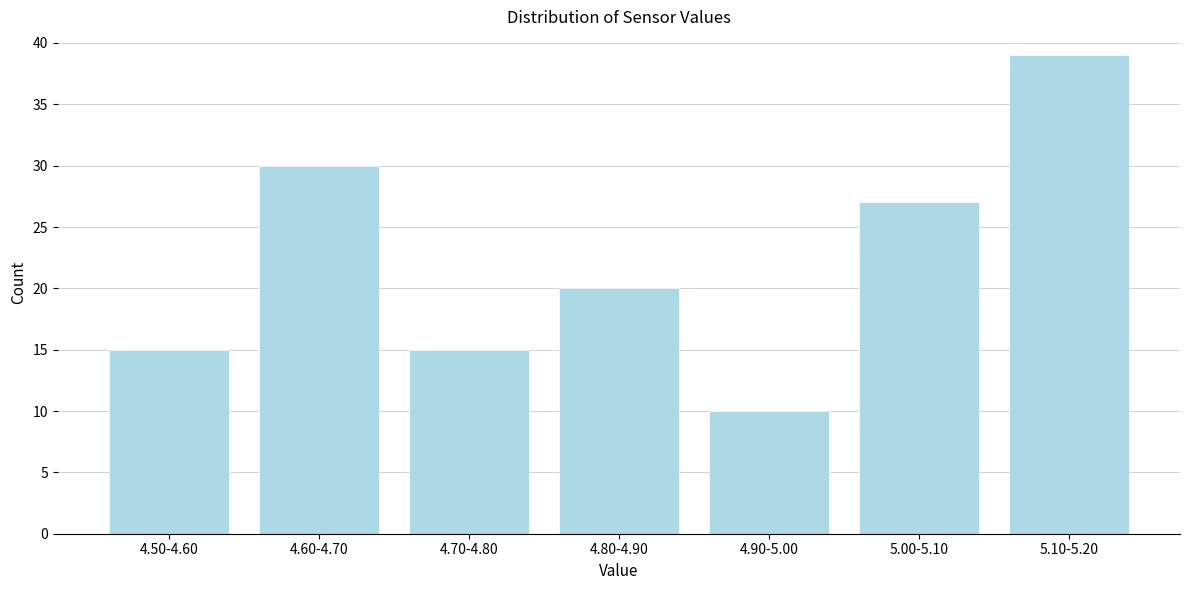

Reading right to left, what are all the values shown in this chart?

39	27	10	20	15	30	15